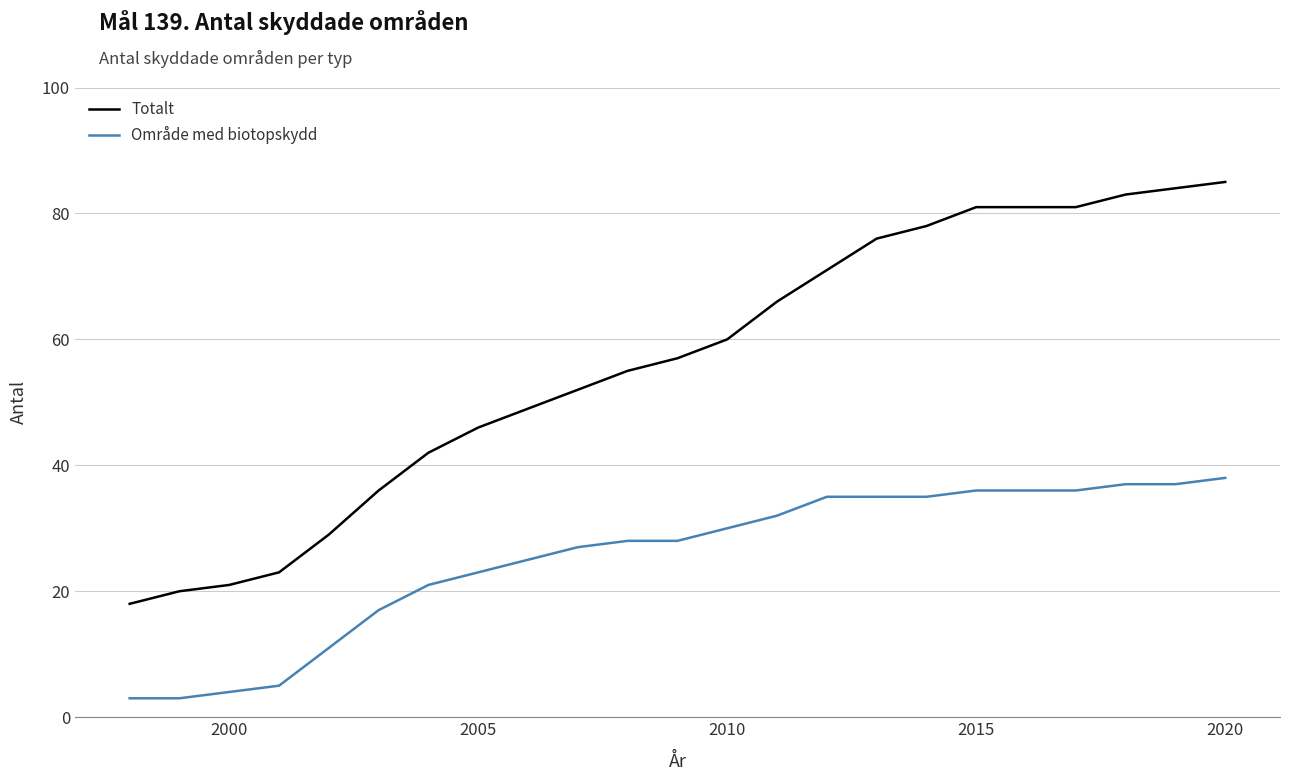

True or false: Totalt and Område med biotopskydd cross at least once.

False